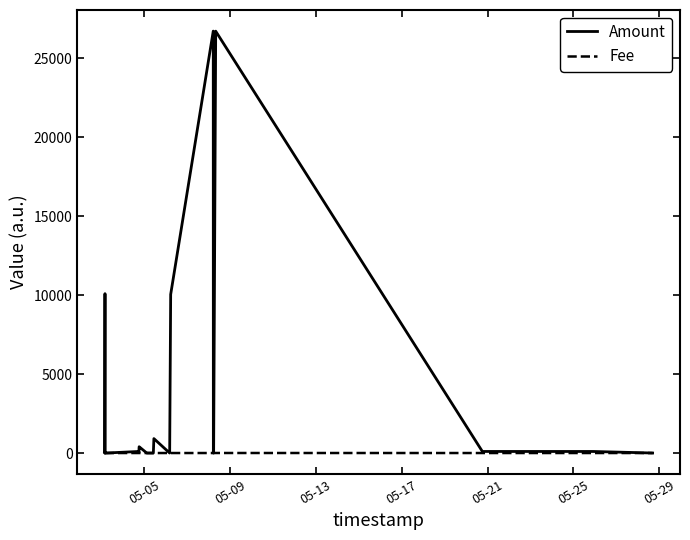

Which series has the largest total across all categories?

Amount